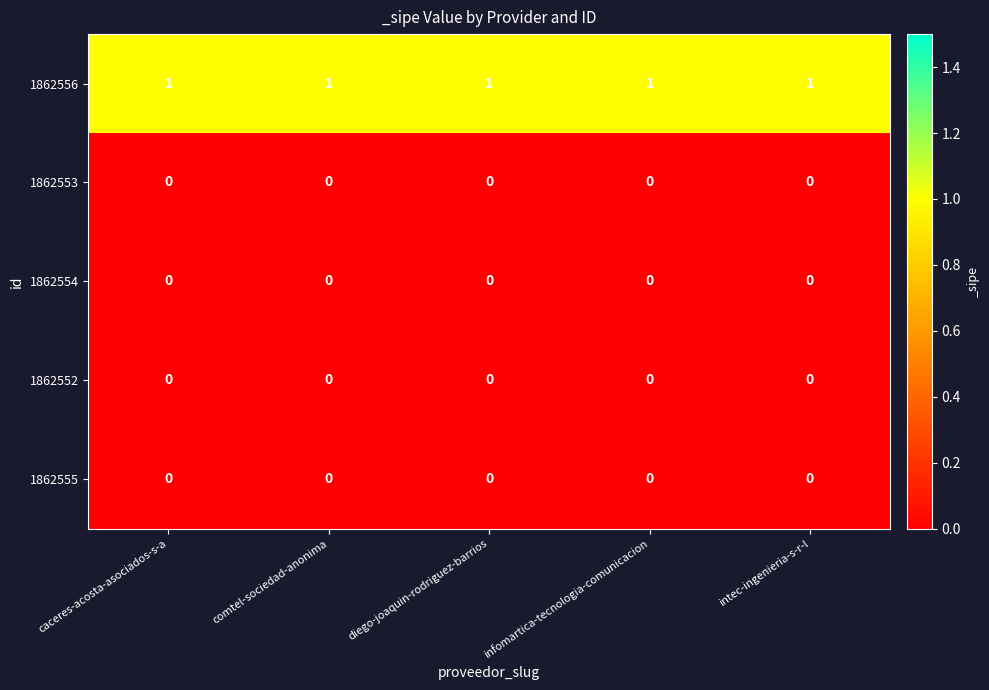

Which series has the largest total across all categories?

1862556